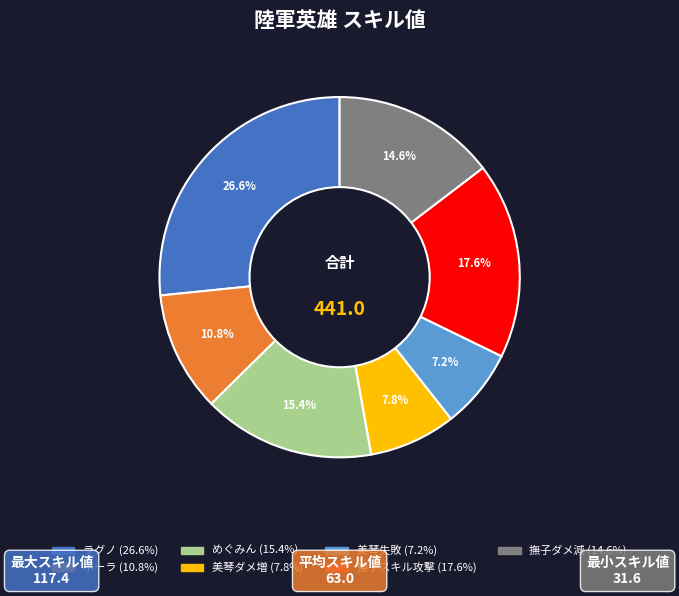

To the nearest percent, what is the difference between the largest and smallest slice percentages?

19%